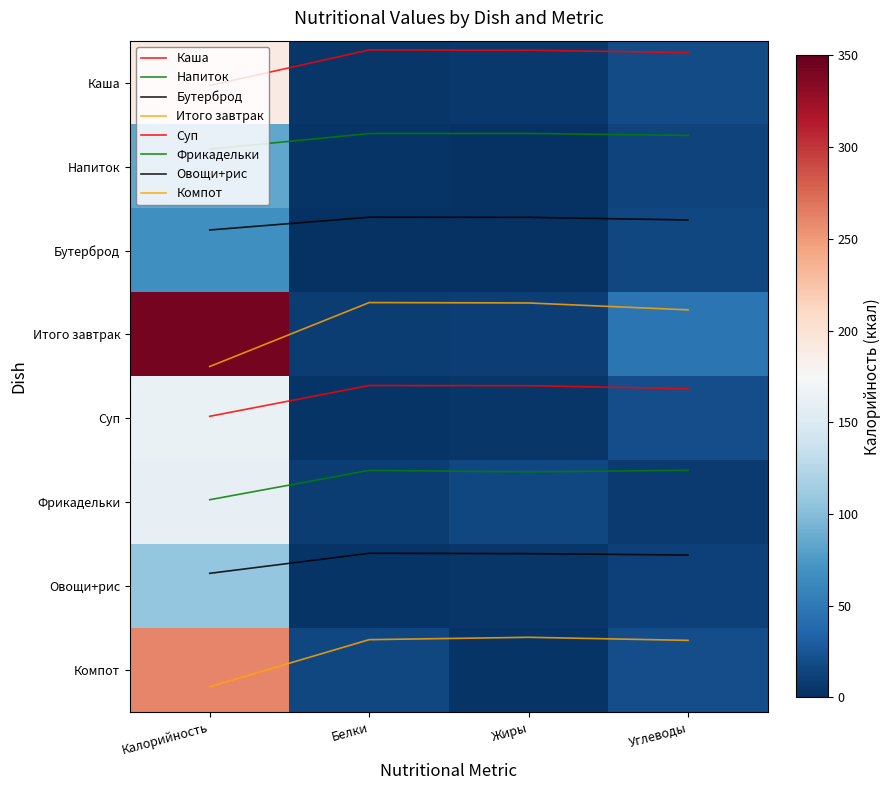

The value of Компот at Углеводы is 6.6. True or false?

True